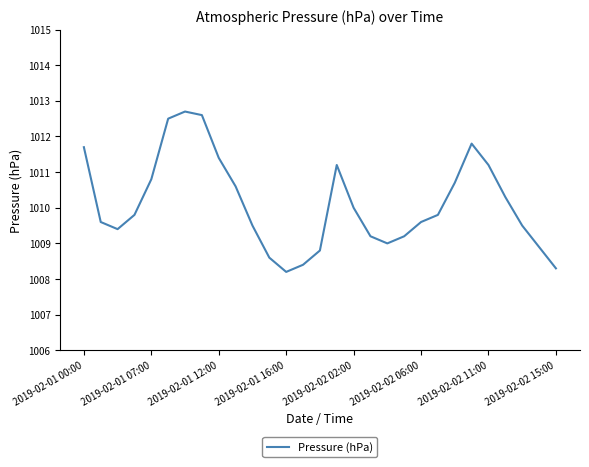

What is the smallest value displayed?

1008.2